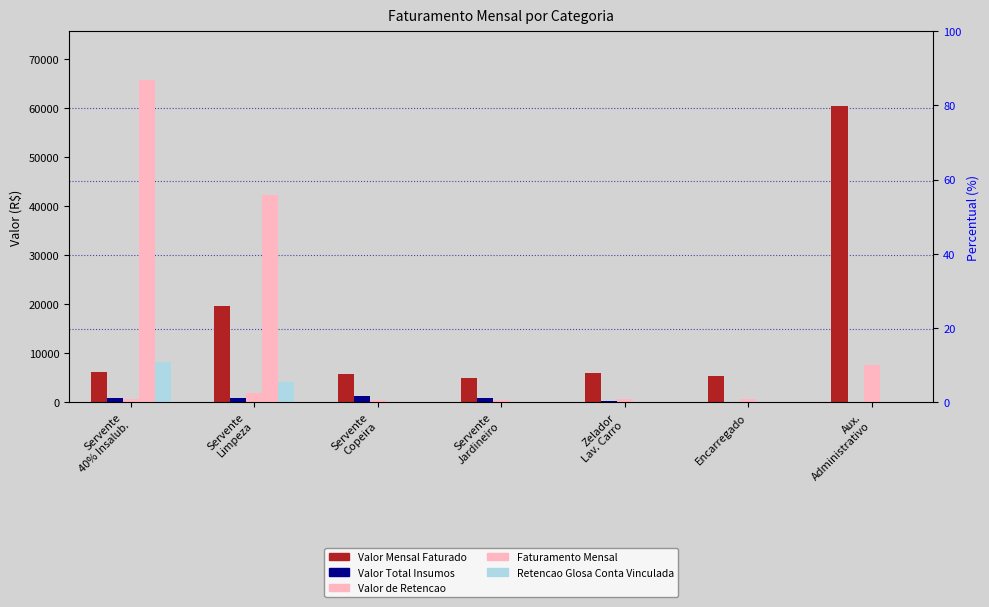

Reading left to right, transcribe all the data shown in this chart.

Valor Mensal Faturado: 6152.0	19612.7	5669.3	5006.7	5876.4	5354.2	60385.9
Valor Total Insumos: 808.2	808.2	1297.1	808.2	281.5	0.0	0.0
Valor de Retencao: 647.2	1839.9	482.1	473.8	707.9	686.7	7496.3
Faturamento Mensal: 65740.1	42317.2	0.0	0.0	0.0	0.0	0.0
Retencao Glosa Conta Vinculada: 8182.9	4150.9	0.0	0.0	0.0	0.0	0.0